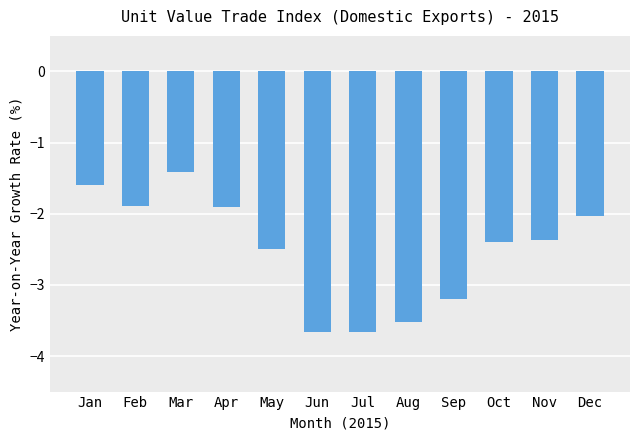

Is it true that the value at Feb is -1.9?

True